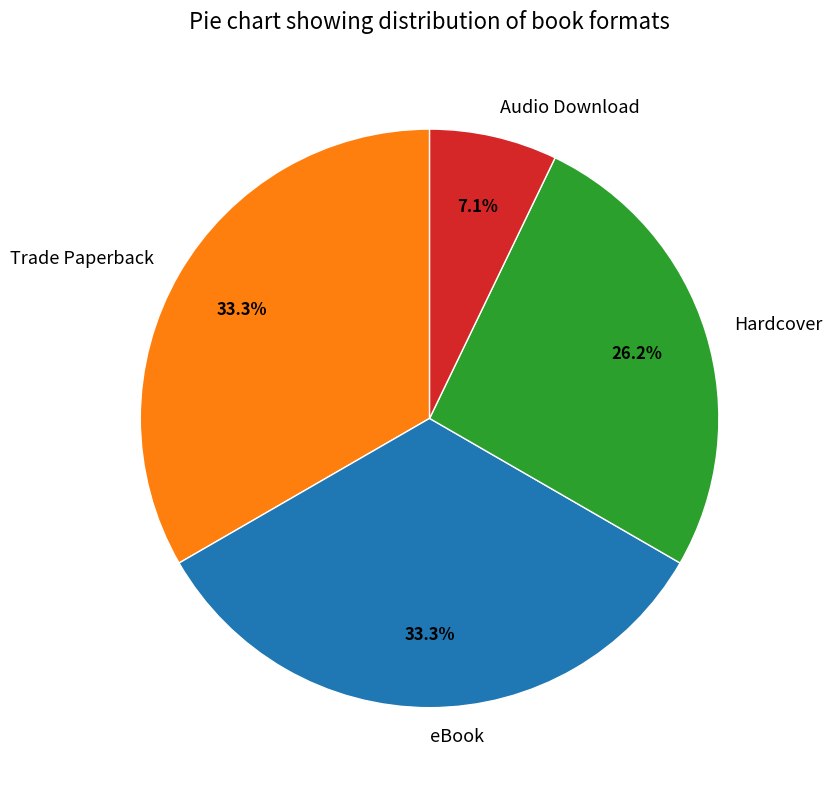

What percentage is the Audio Download slice, to the nearest percent?

7%